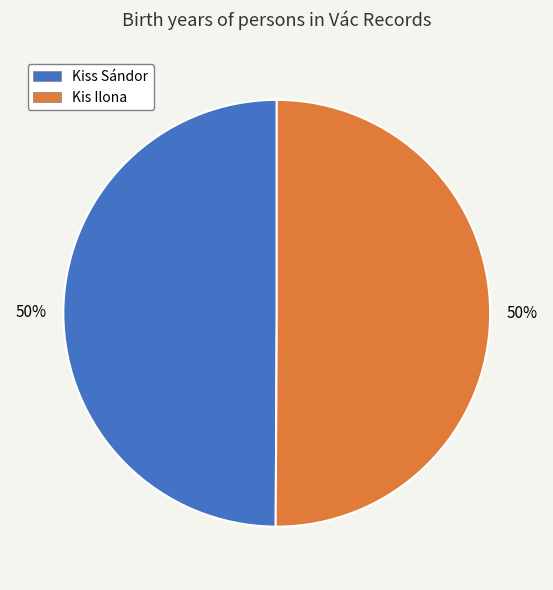

To the nearest percent, what portion does Kis Ilona represent?

50%